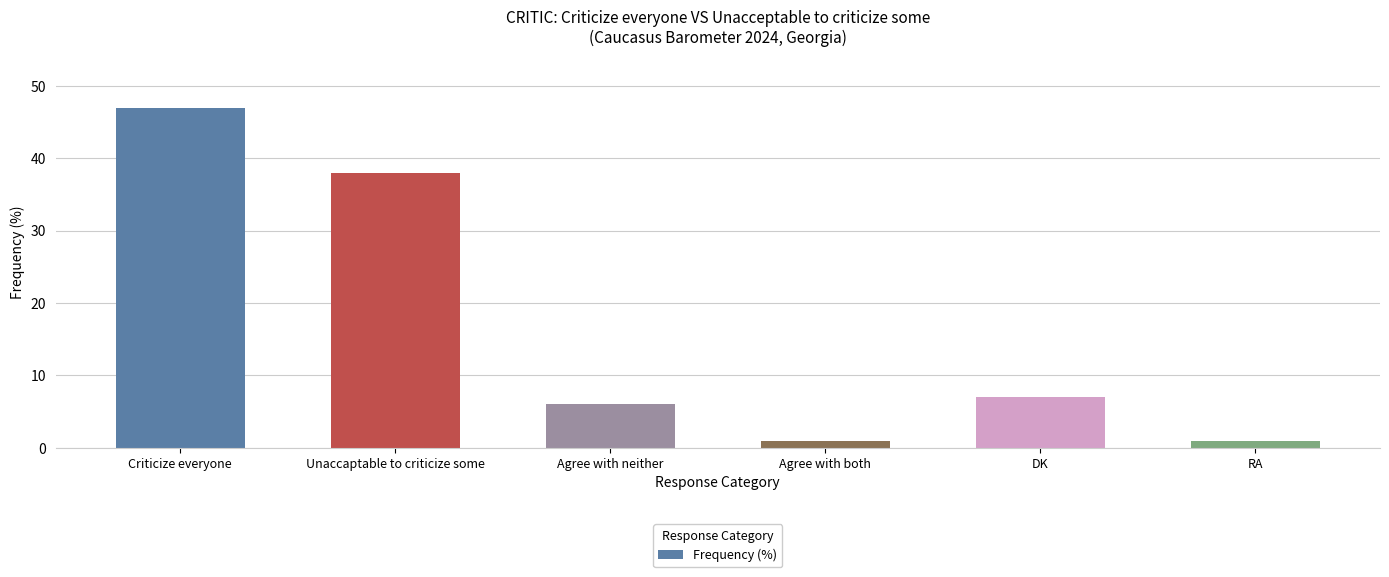

True or false: the data shows 47 at Criticize everyone.

True